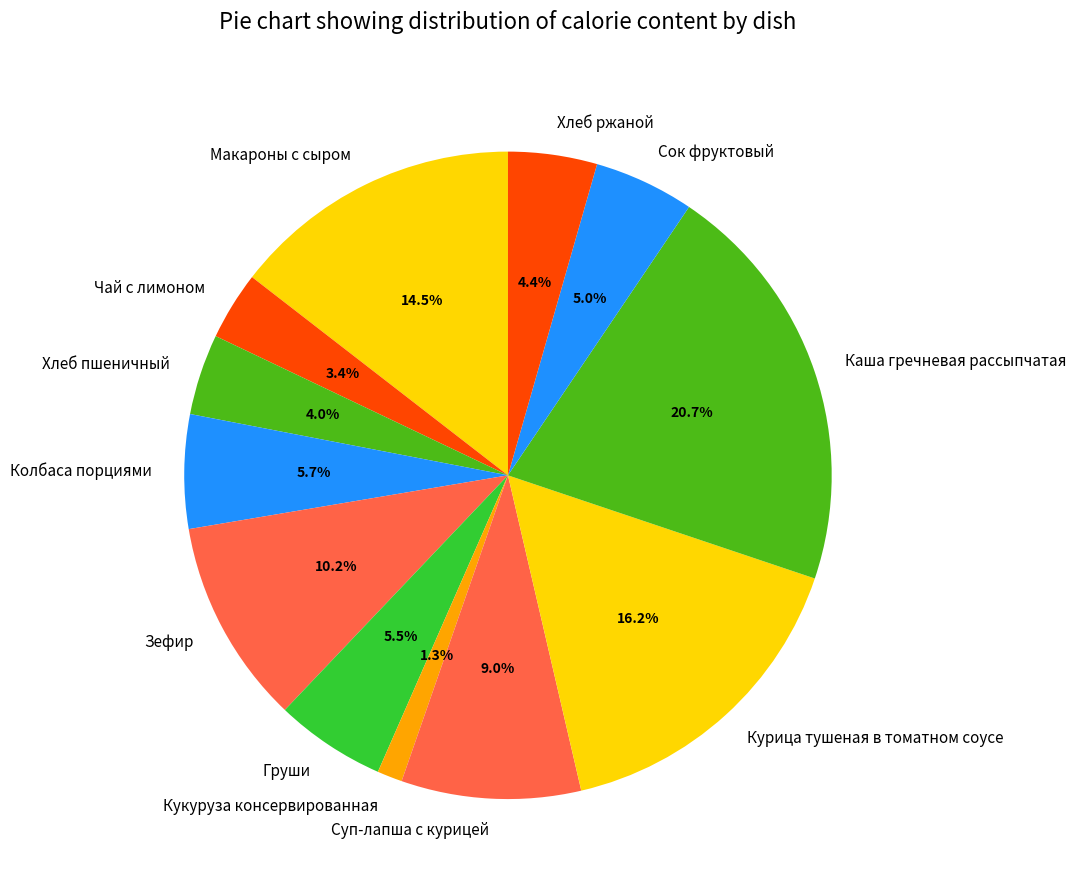

What percentage is the Хлеб ржаной slice, to the nearest percent?

4%